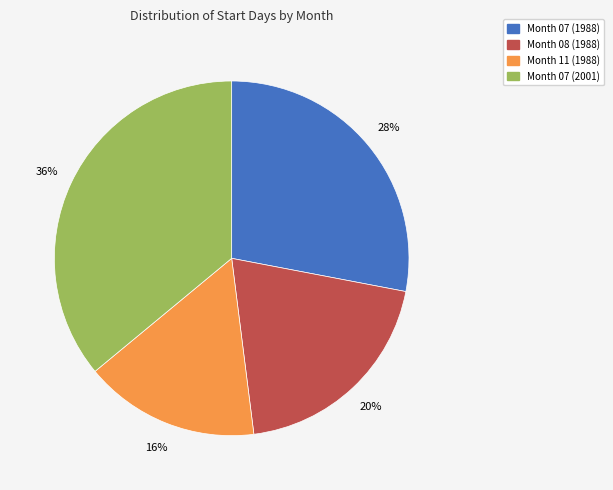

To the nearest percent, what is the difference between the largest and smallest slice percentages?

20%